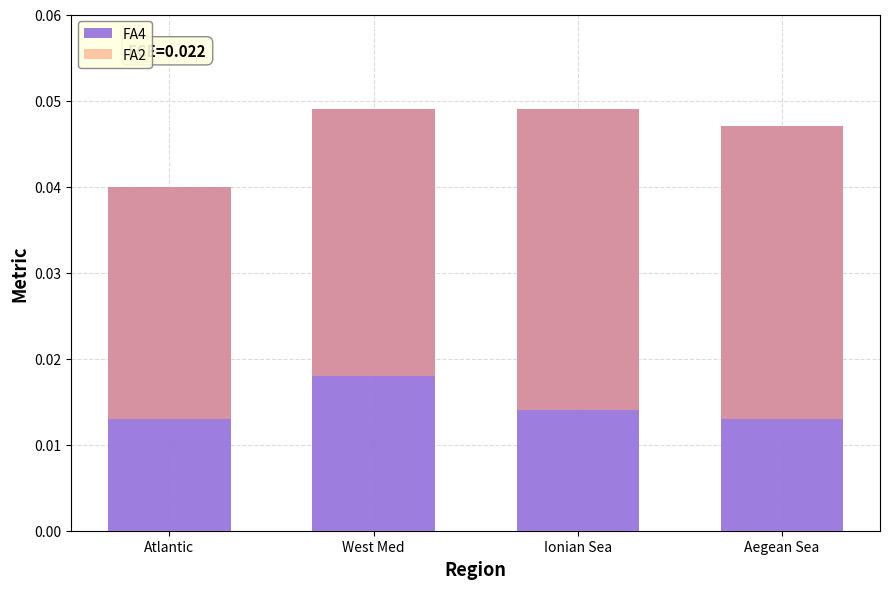

Rank the categories by FA2 value from highest to lowest.

Ionian Sea, Aegean Sea, West Med, Atlantic